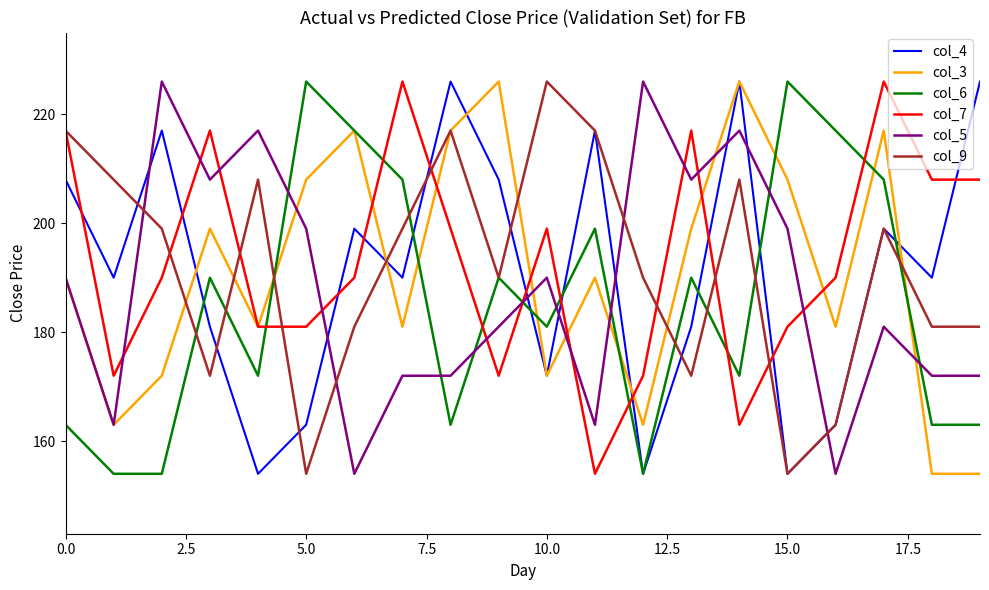

Which series ends up on top after the final intersection of col_7 and col_6?

col_7